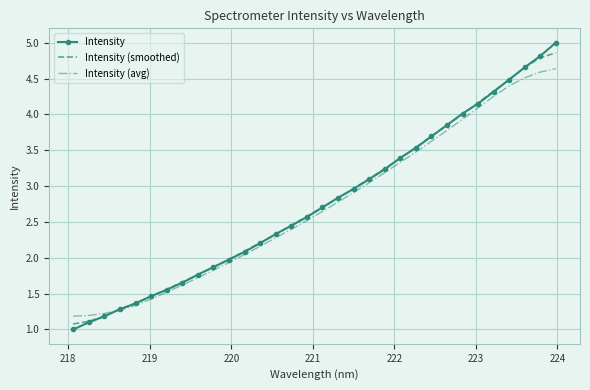

How many times do Intensity (avg) and Intensity (smoothed) cross each other?

1